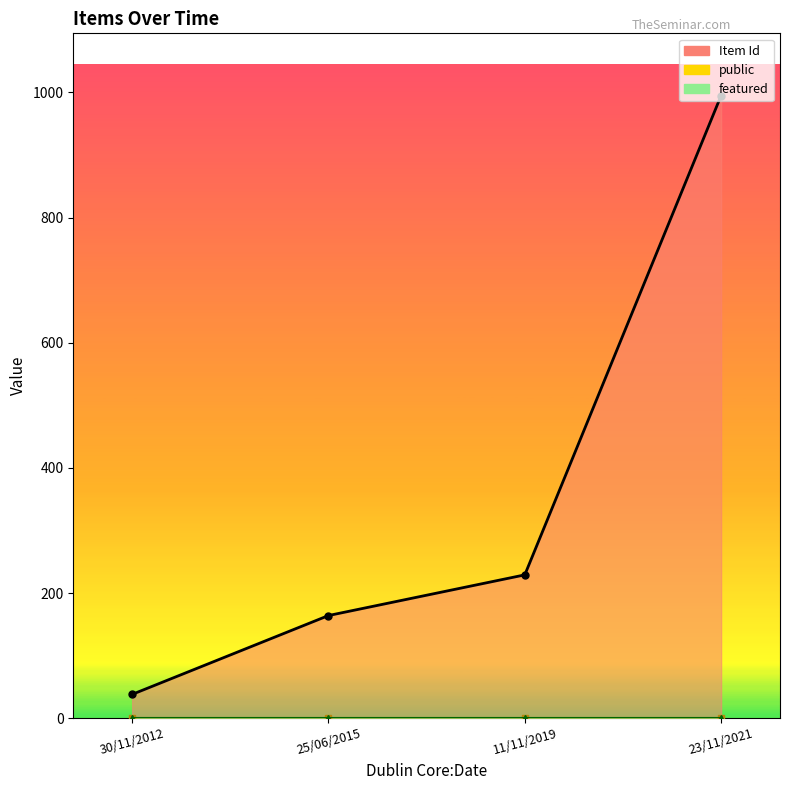

What are all the series names shown in the legend?

Item Id, public, featured